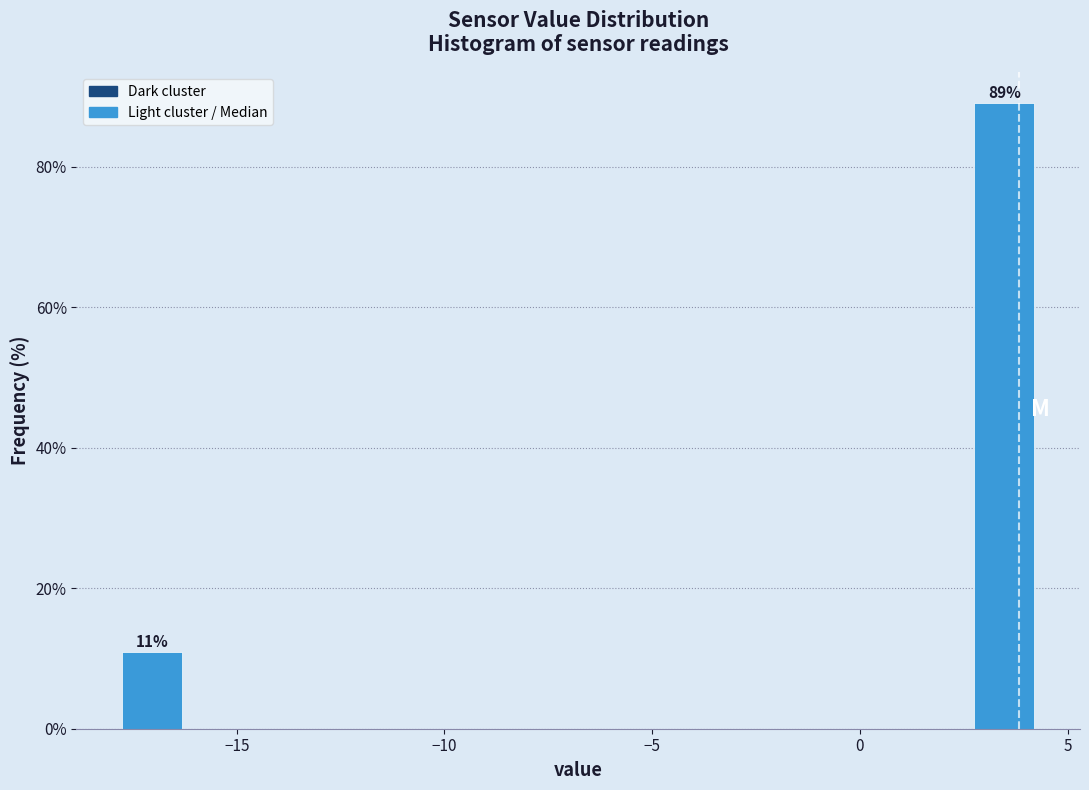

Read against the x-axis, roughly where is the centre of the tallest bar?

3.5